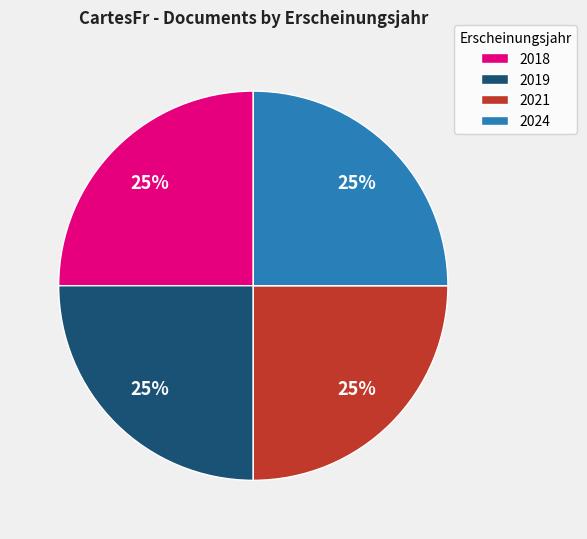

What is the ratio of the value at 2018 to the value at 2024?

1.0